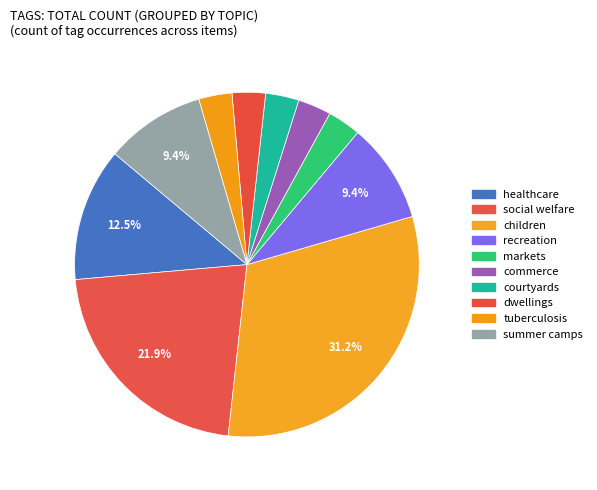

How many slices are in this pie chart?

10